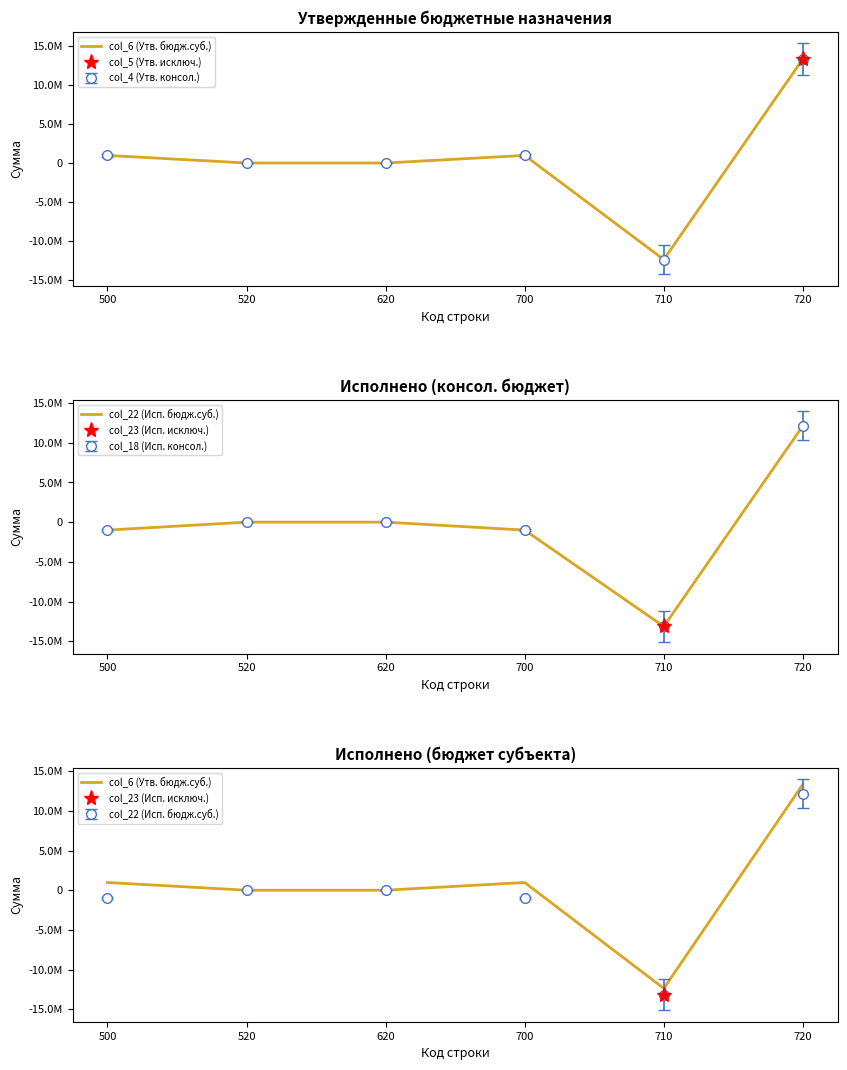

What is the value of the col_22 (Исп. бюдж.суб.) point at the 1st from the left?

-1006467.7